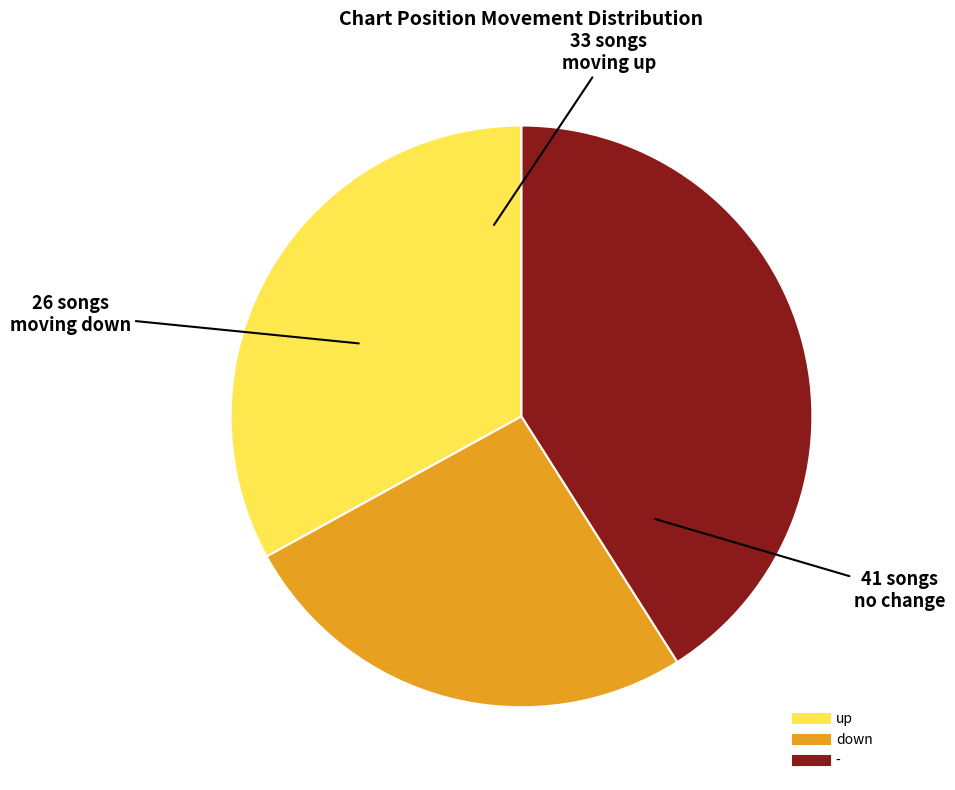

Approximately how many times larger is the value at up compared to down?

1.3